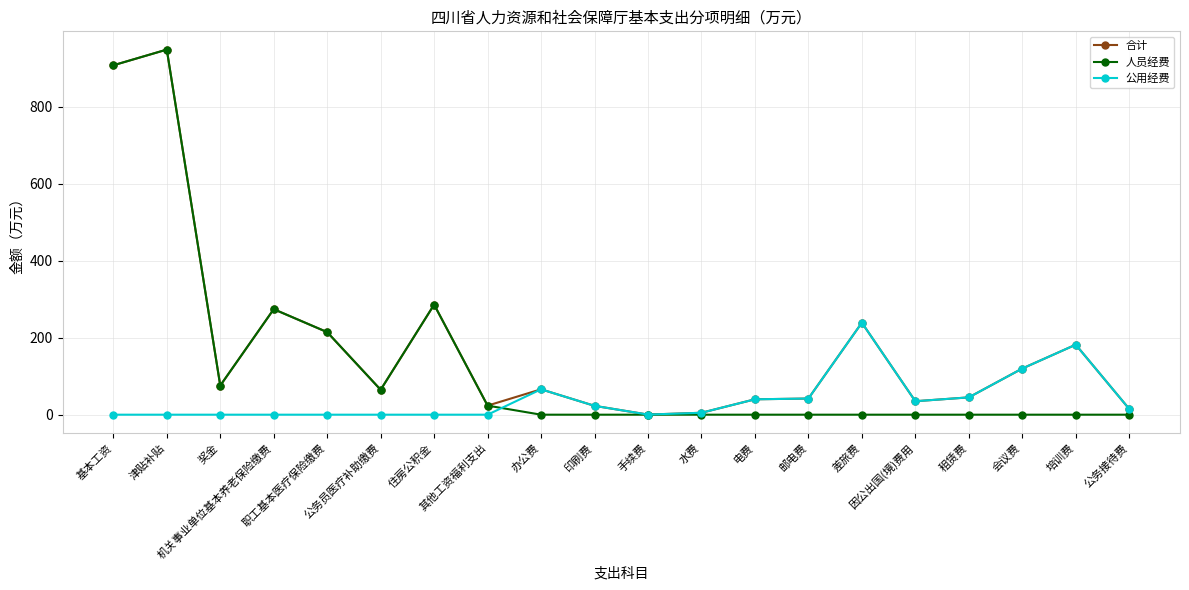

What is the value of the 公用经费 point at the 18th from the left?

120.0